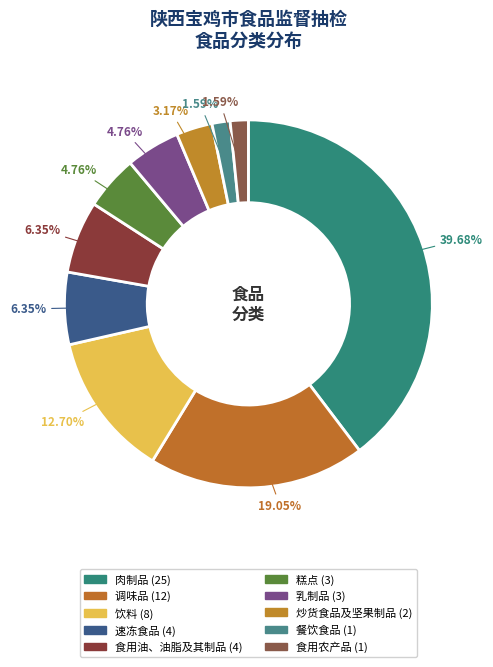

How many slices are in this pie chart?

10